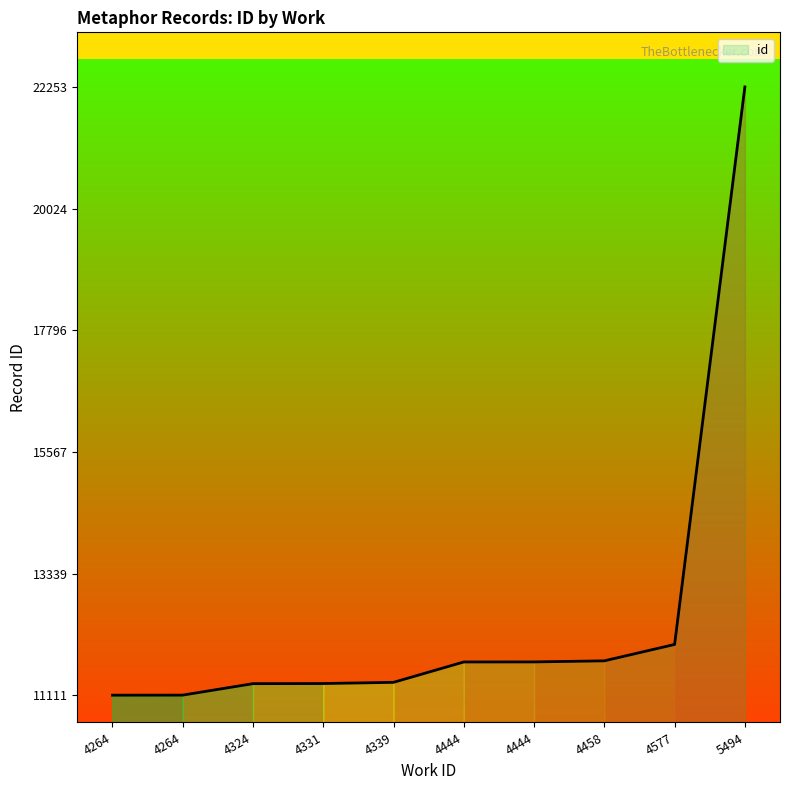

How many values are below 11719?

5